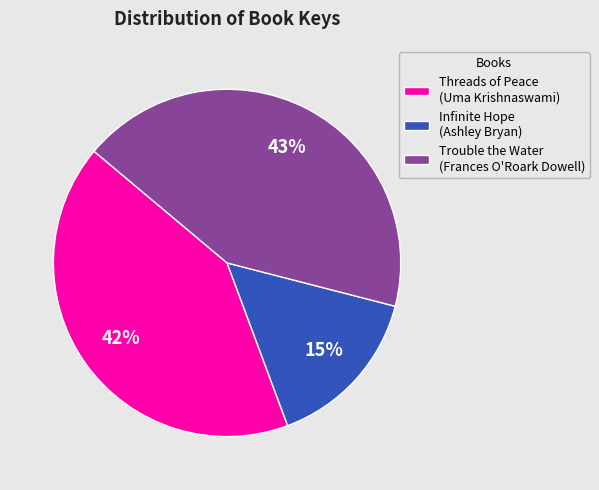

Is it true that Threads of Peace (Uma Krishnaswami) is 42% of the pie?

True